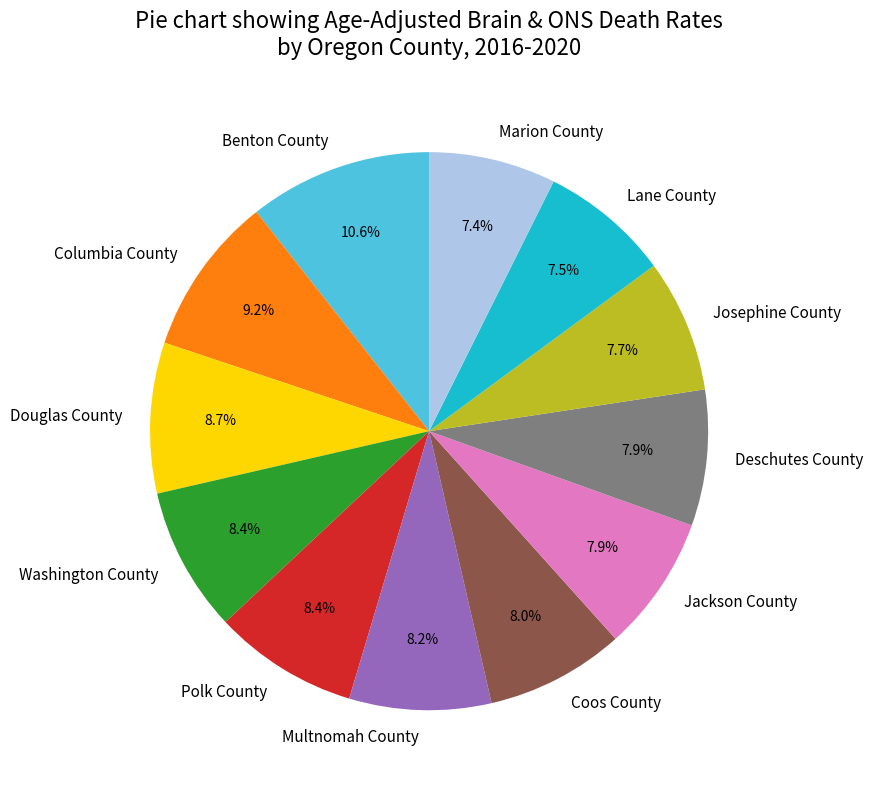

Does Columbia County represent more than half of the total?

No